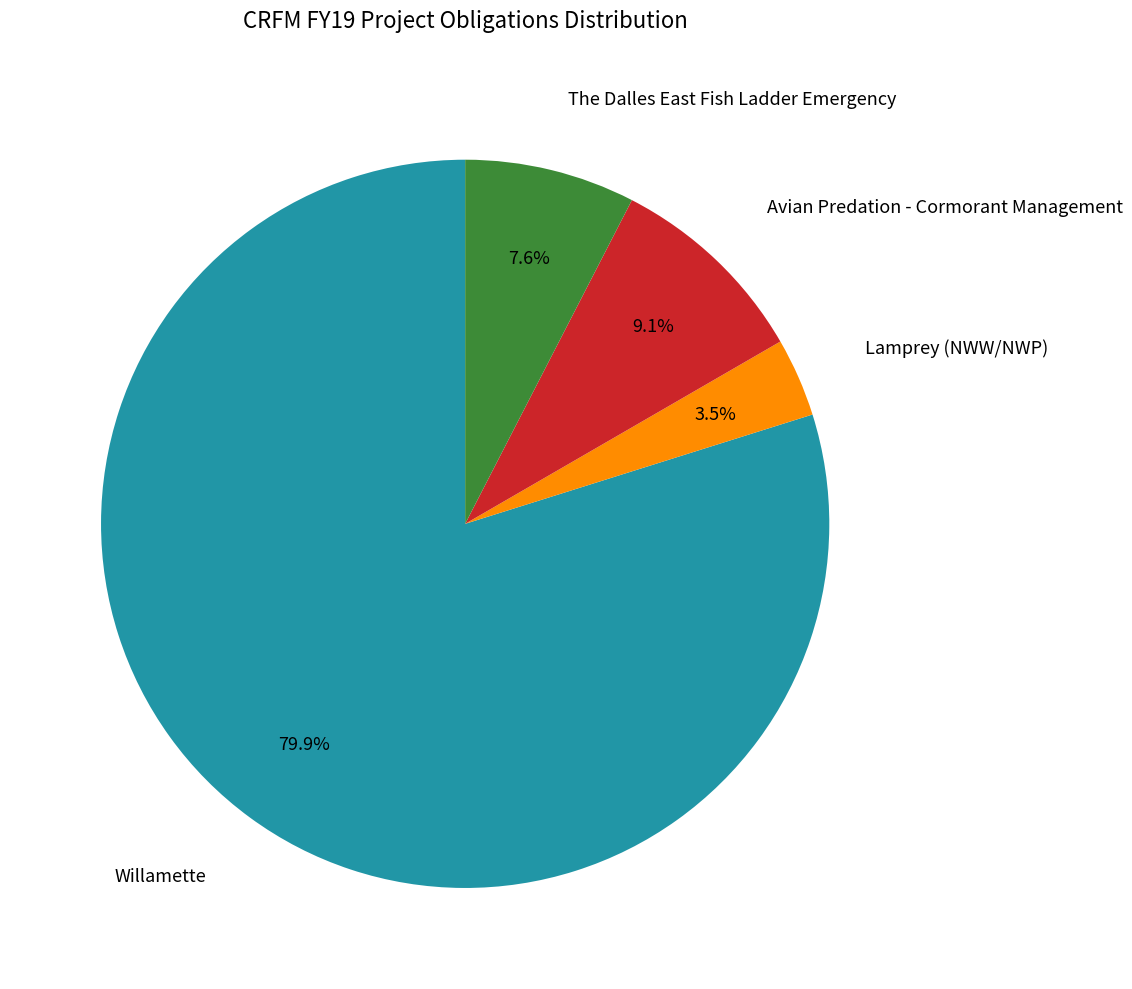

Is there a majority slice in this chart?

Yes